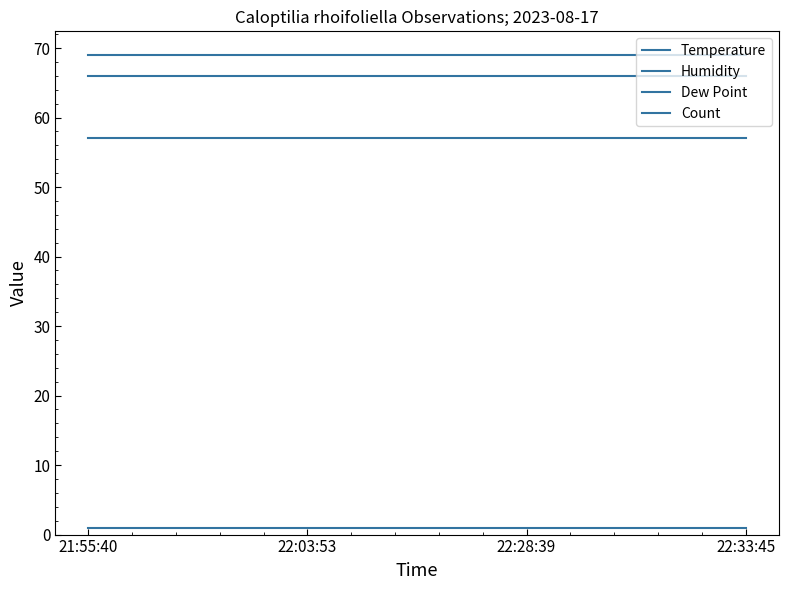

Is this an area chart (filled region under the line)?

No